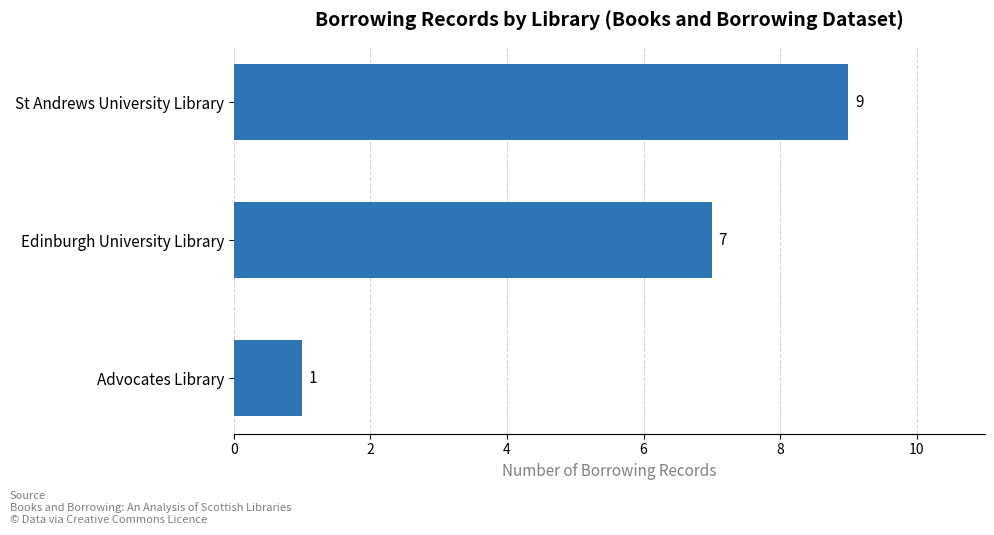

Rank the categories by value from lowest to highest.

Advocates Library, Edinburgh University Library, St Andrews University Library